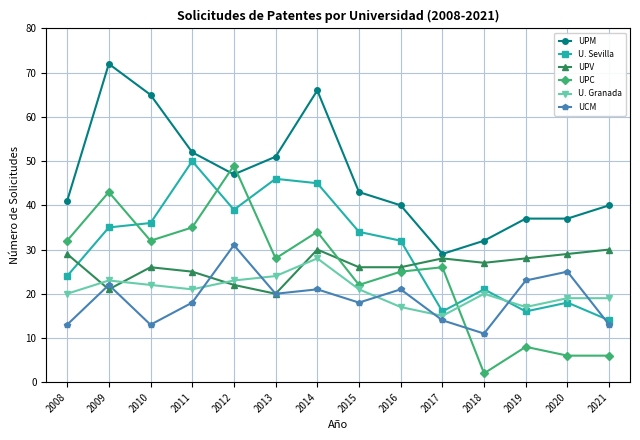

At which category is the sum across all series the highest?

2014